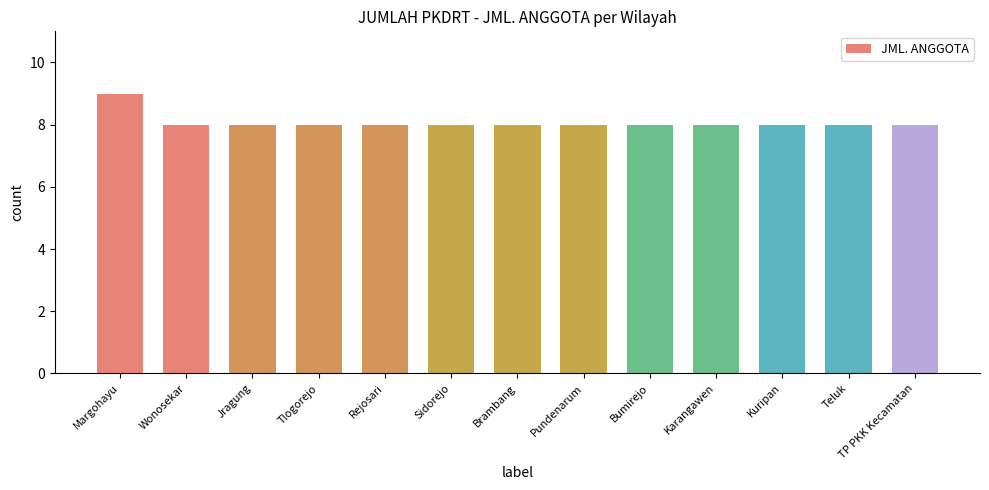

Does the chart contain any negative values?

No